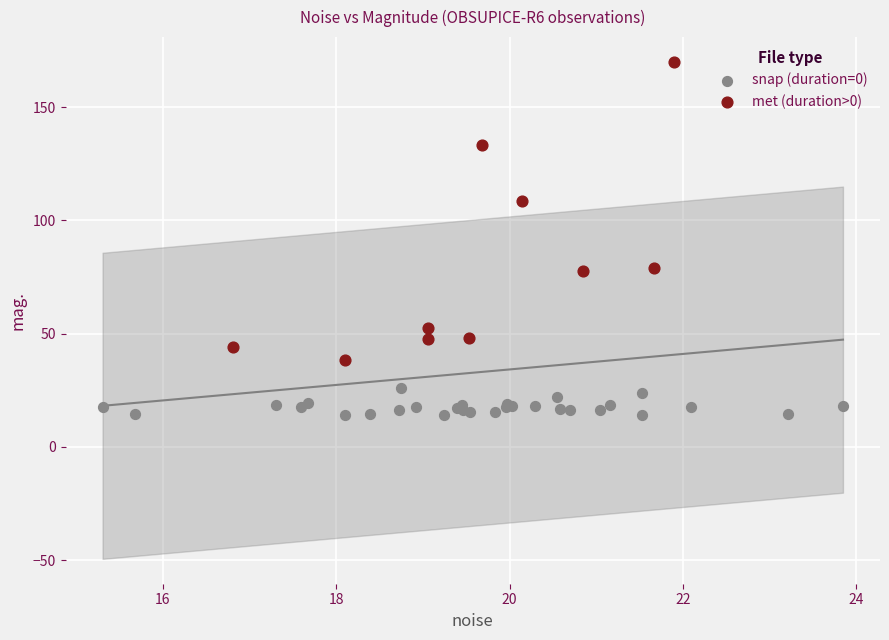

Which series has the widest spread of Y values?

met (duration>0)